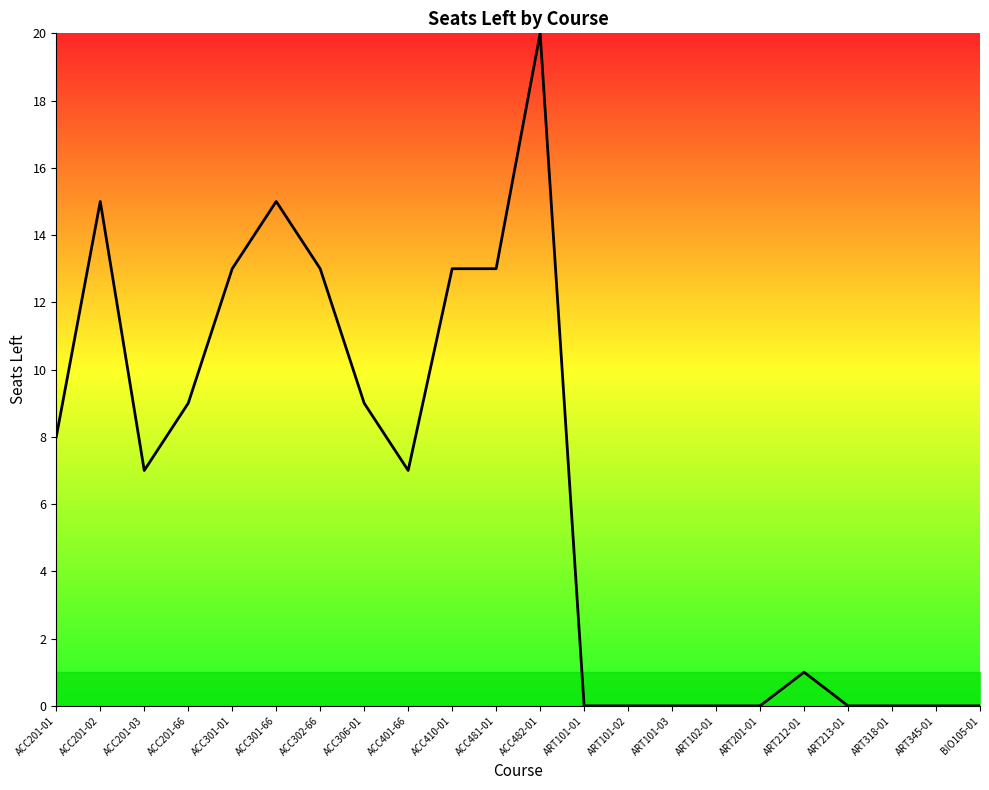

At which category does the chart reach its peak across all series?

ACC482-01